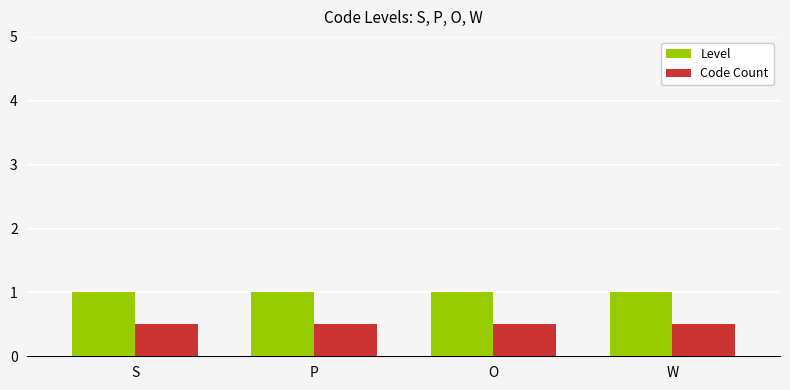

What is the value of the Level bar at the 1st from the left?

1.0